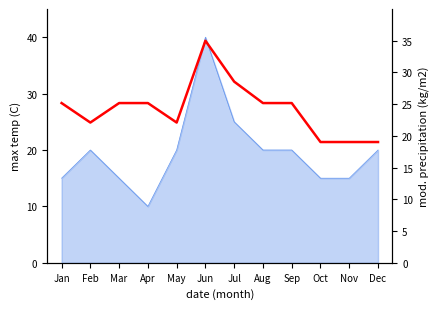

Does the chart have visible grid lines?

No